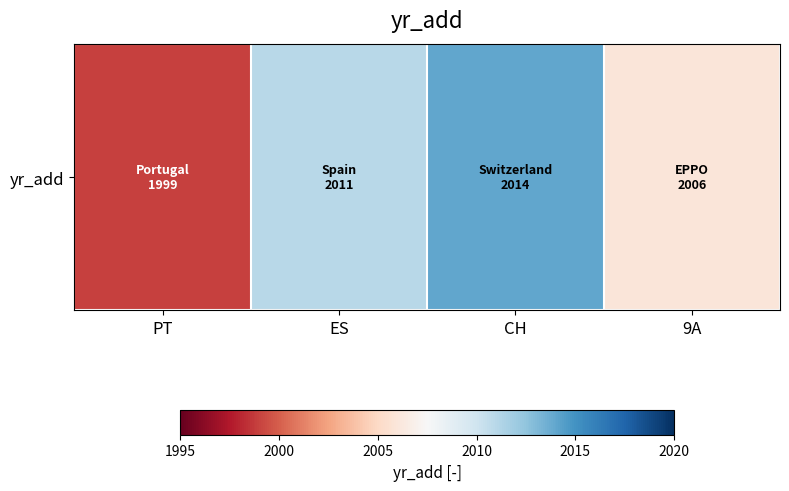

Approximately how many times larger is the value at 9A compared to ES?

1.0